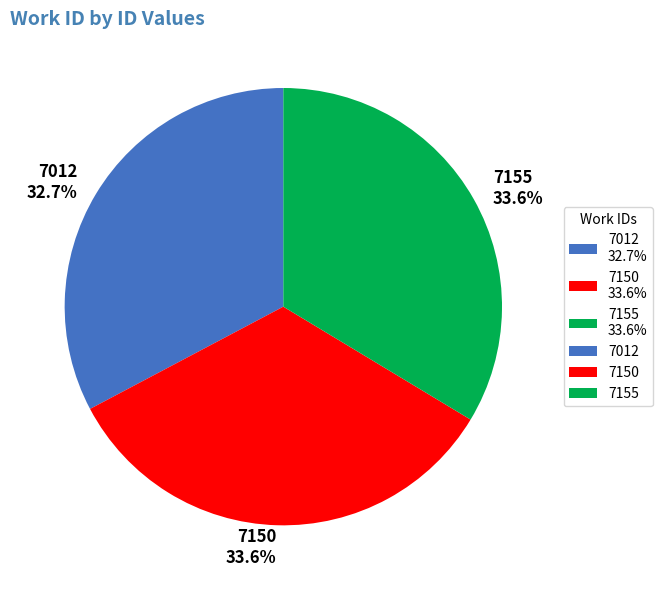

To the nearest percent, what is the difference between the largest and smallest slice percentages?

1%